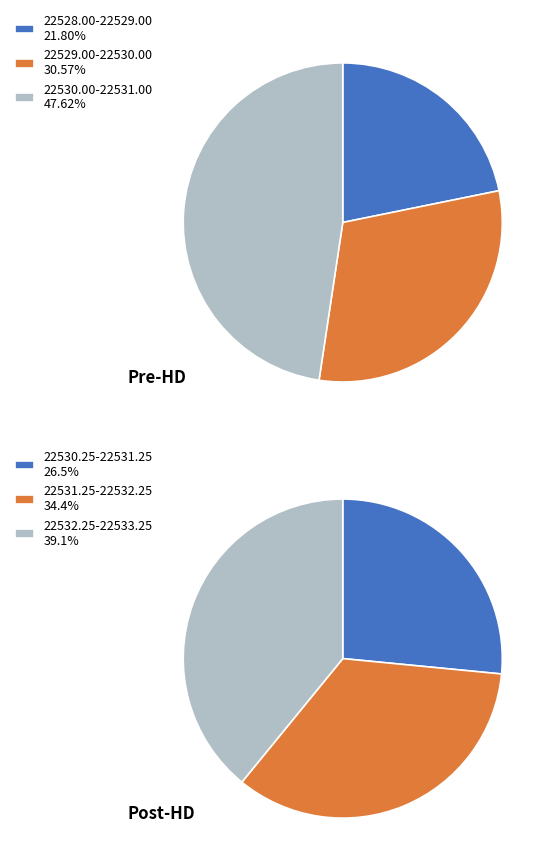

Is 4 the majority of the pie?

No